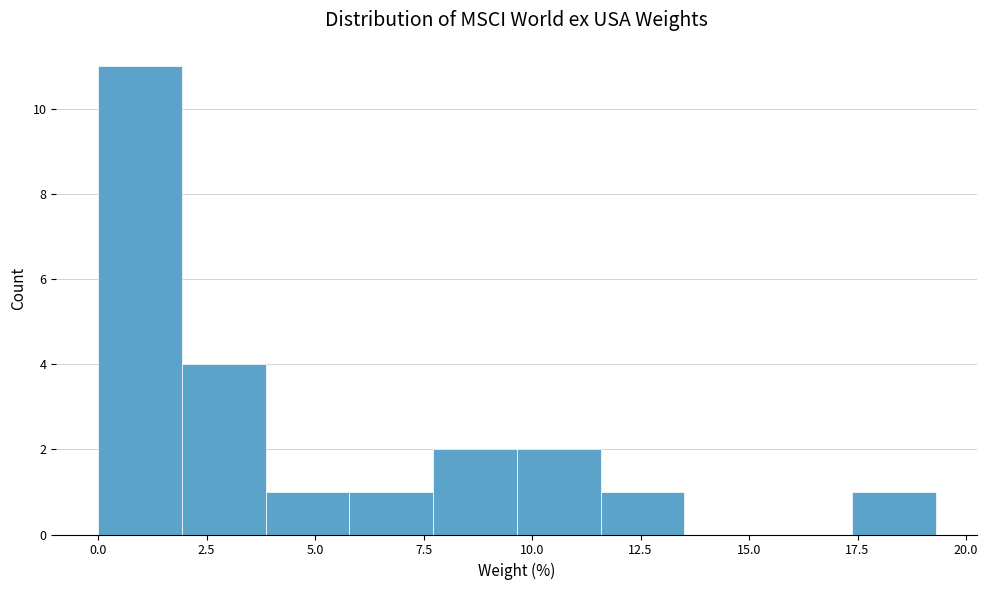

Around what value on the x-axis is the tallest bar? Give the approximate position of its centre, as read against the axis.

1.0